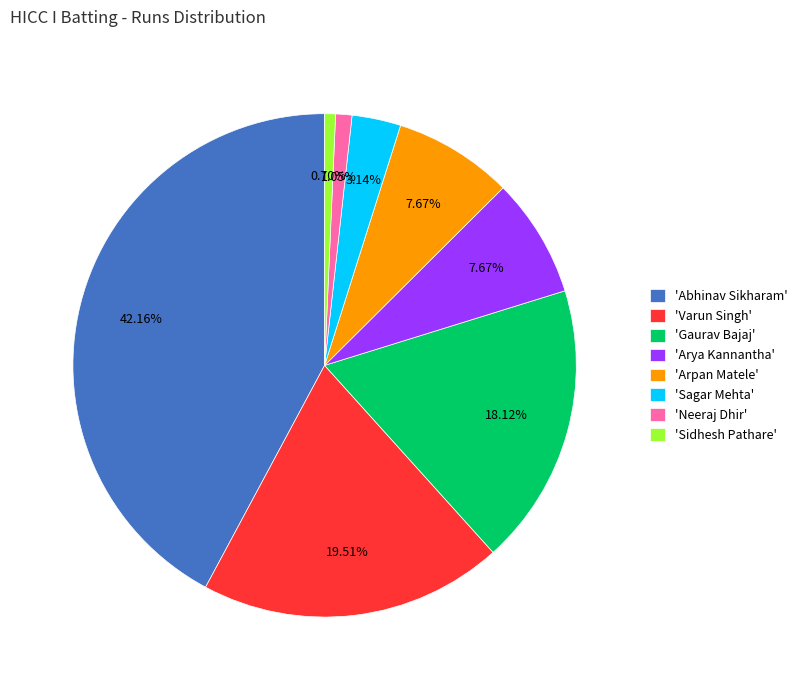

Which has a higher value, 'Arya Kannantha' or 'Varun Singh'?

'Varun Singh'